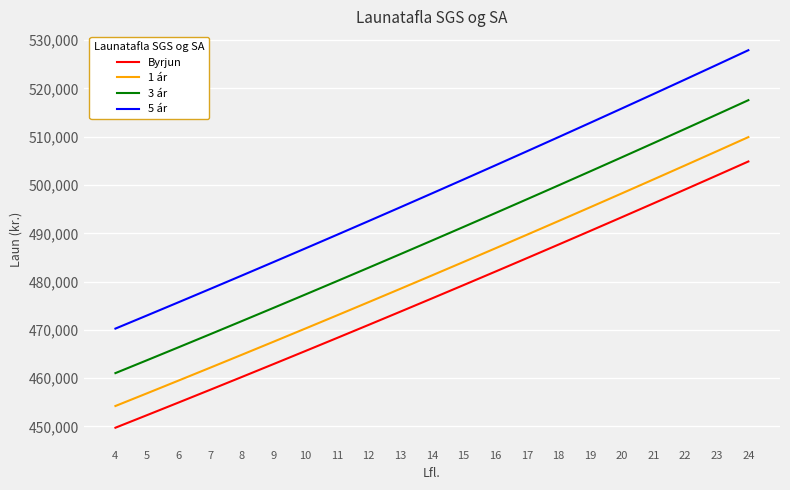

What is the difference between the maximum and minimum values in the 5 ár series?

57663.9